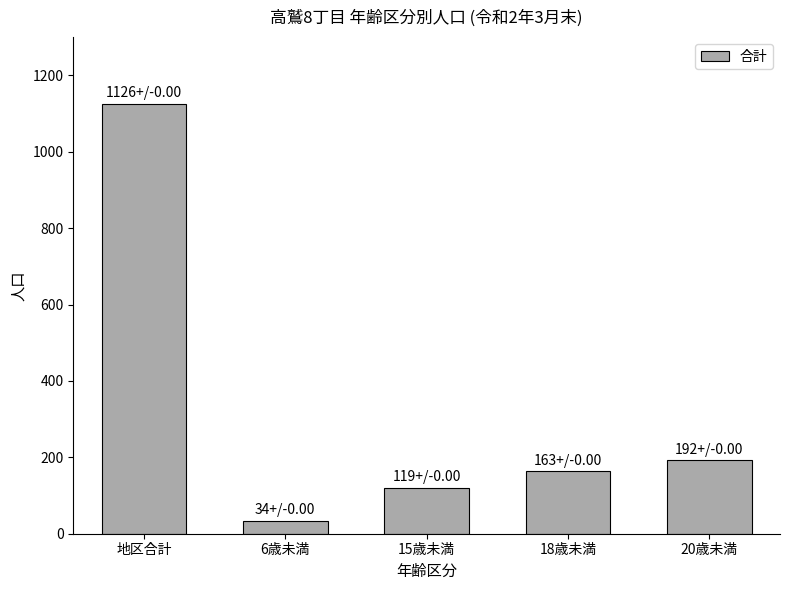

Which category has the highest value across all series?

地区合計